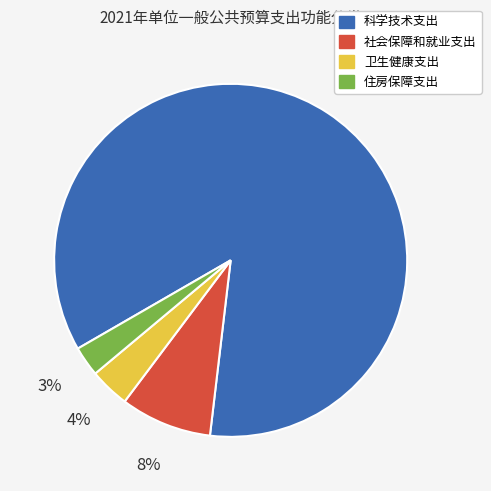

Combined, do 科学技术支出 and 住房保障支出 account for over 50%?

Yes